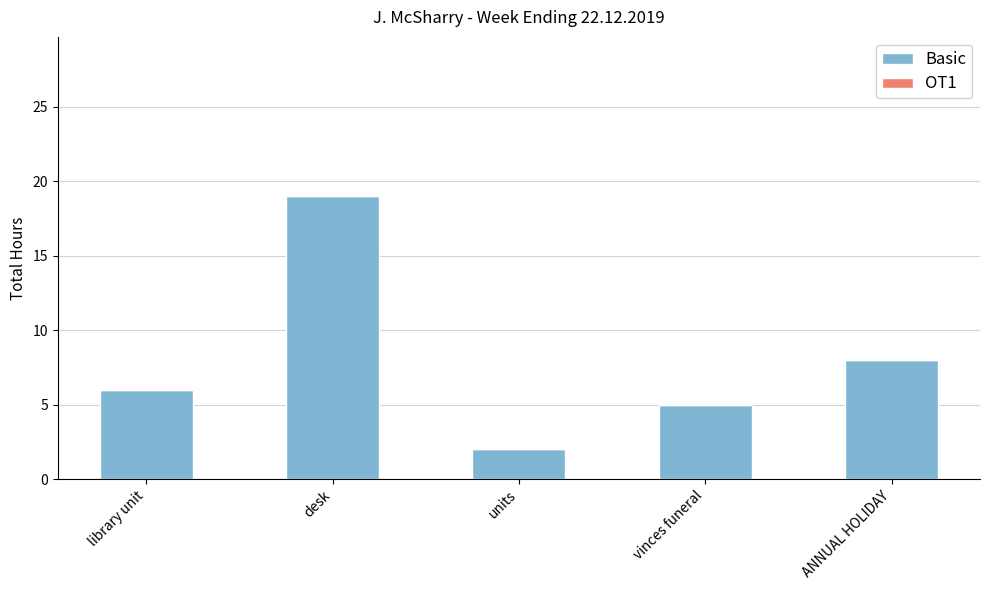

What position from the right is vinces funeral?

2